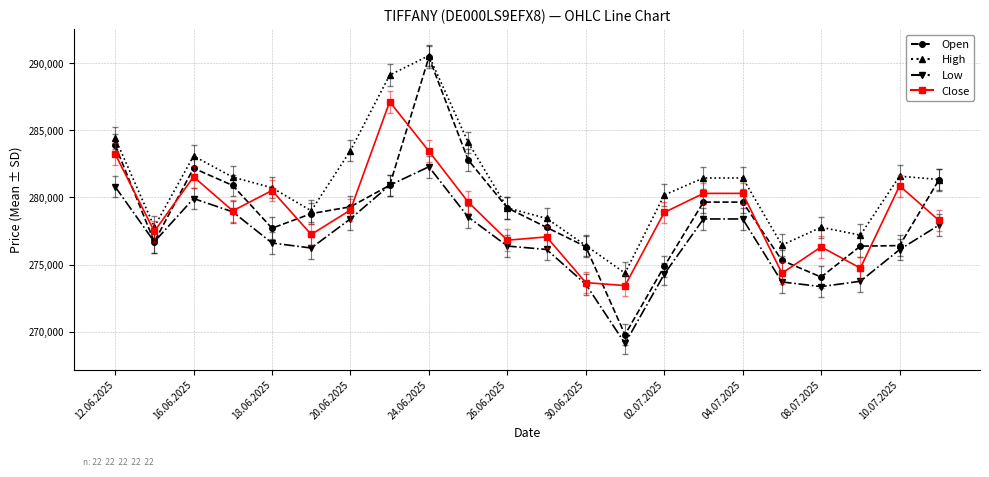

What is the difference between the second highest and minimum values in the Close series?

10003